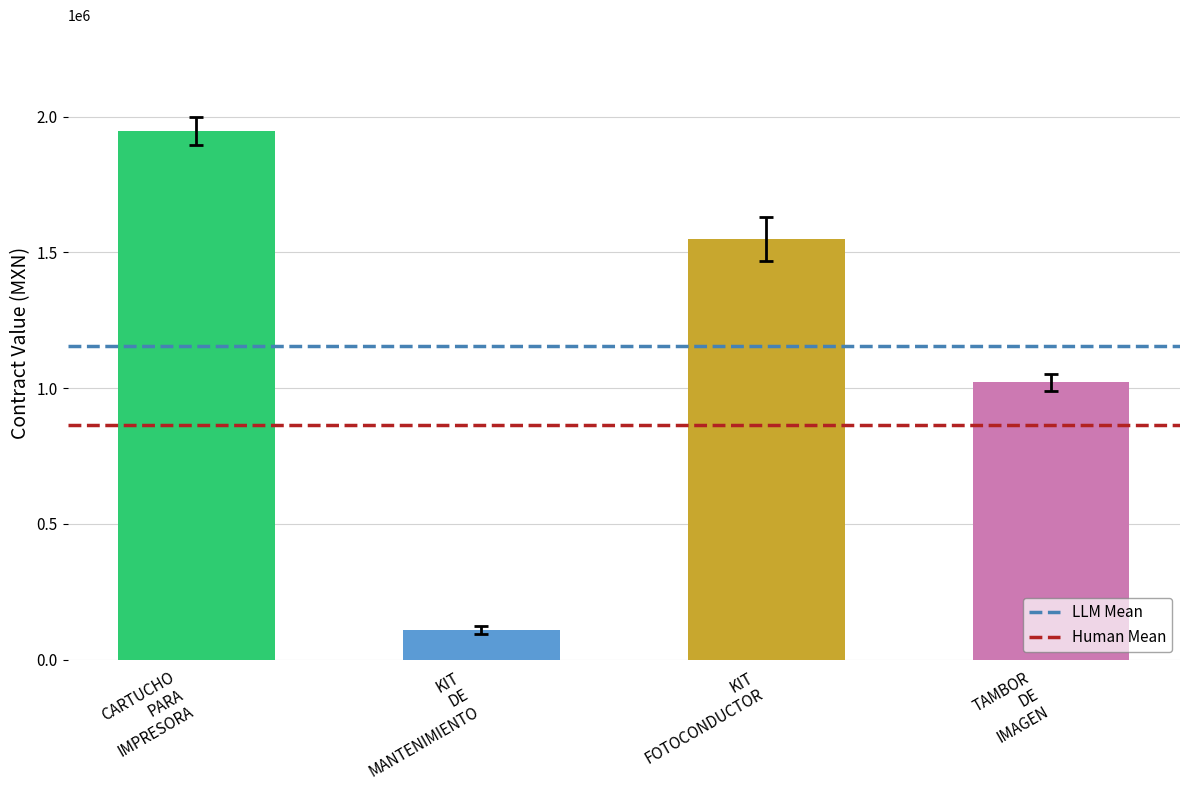

Is it true that LLM Mean equals 1156694.0 at KIT
DE
MANTENIMIENTO?

True